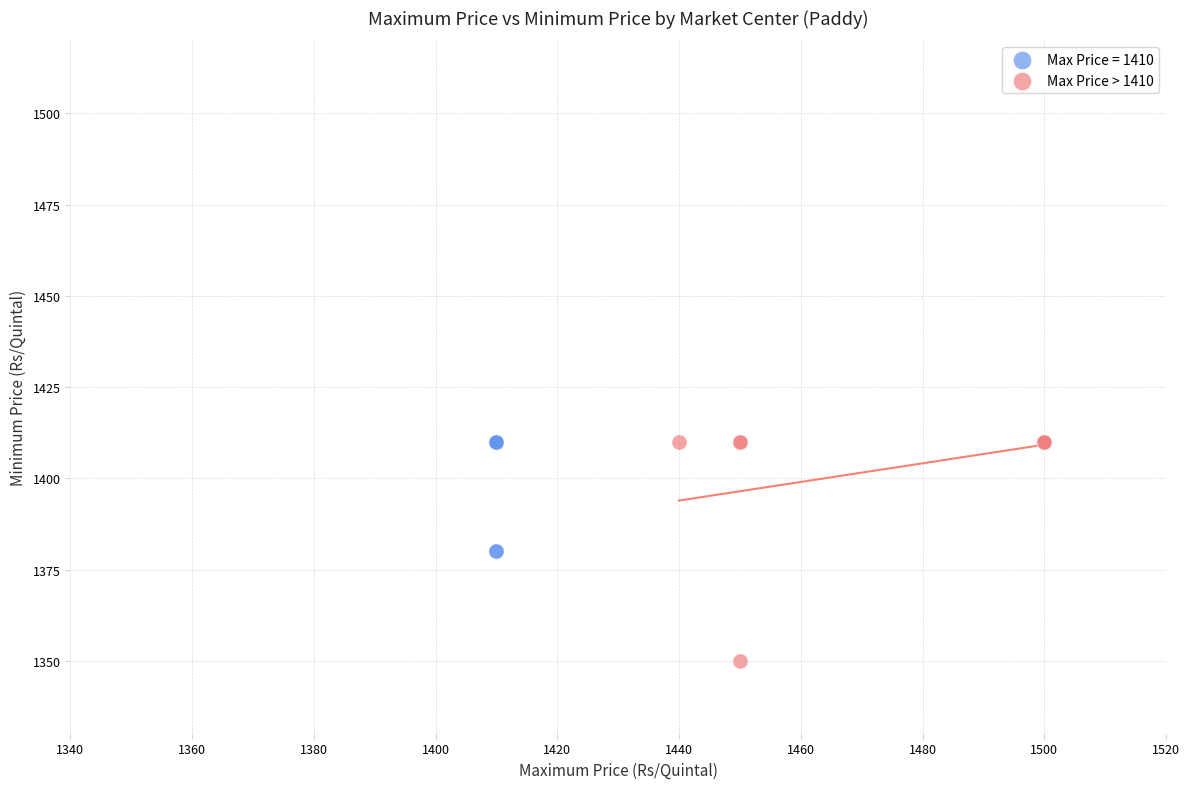

Which series has the largest Y range (max minus min)?

Max Price > 1410